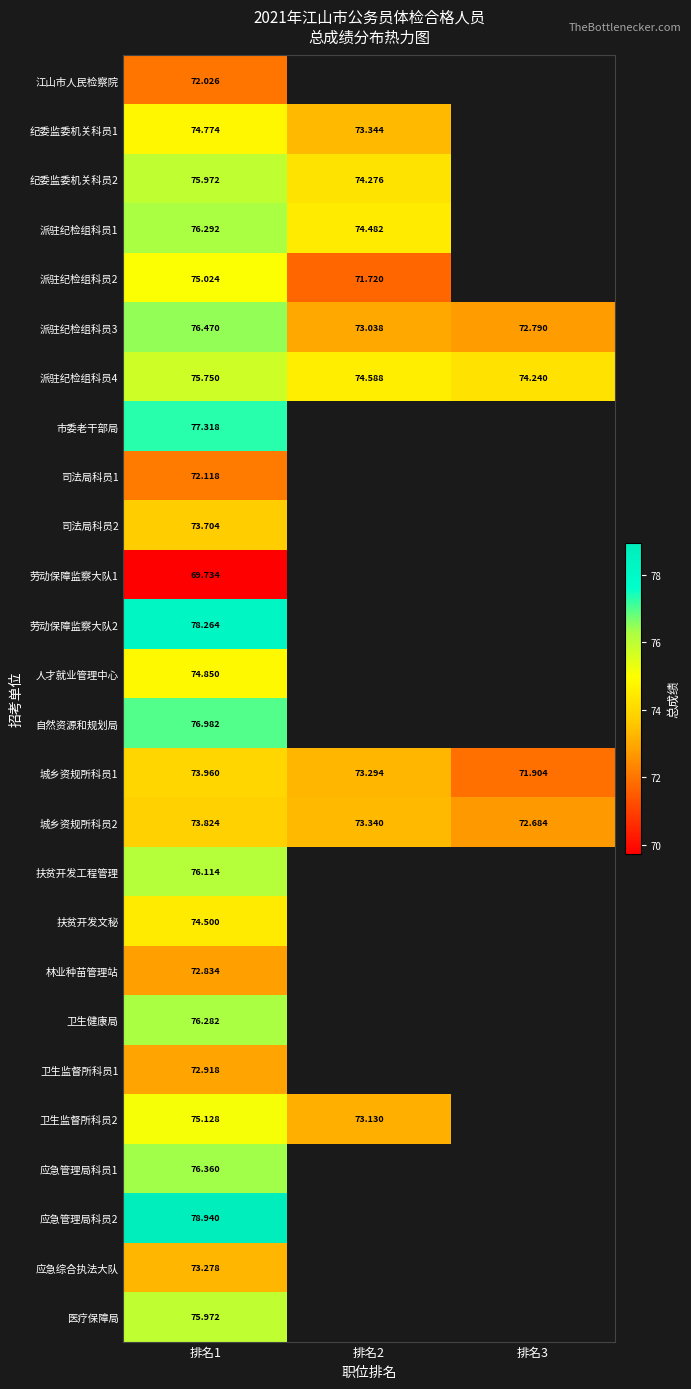

Is the value of 市委老干部局 at 排名3 greater than the value of 卫生监督所科员2 at 排名3?

No